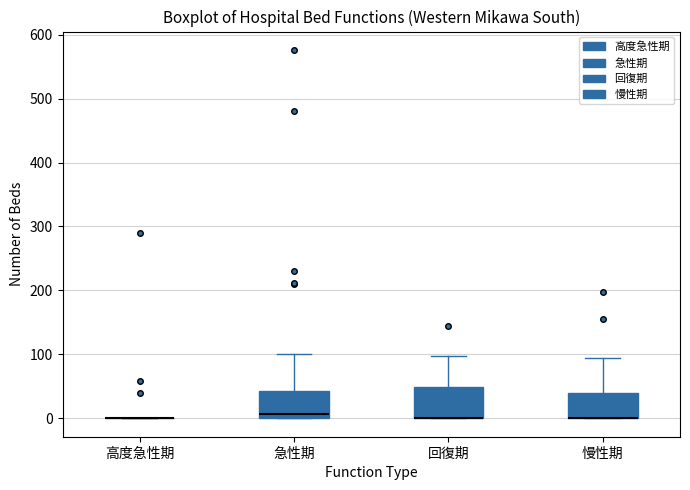

Reading left to right, read every box against the y-axis: the position of its median line, the range the box covers, and the ends of its whiskers. The values are not printed on the chart, so give them approximately, as read against the axis.

高度急性期: box collapsed to a line at 0, whiskers 0 to 0
急性期: median 10, box 0 to 40, whiskers 0 to 100
回復期: median 0 (drawn on the box's lower edge), box 0 to 50, whiskers 0 to 100
慢性期: median 0 (drawn on the box's lower edge), box 0 to 40, whiskers 0 to 90